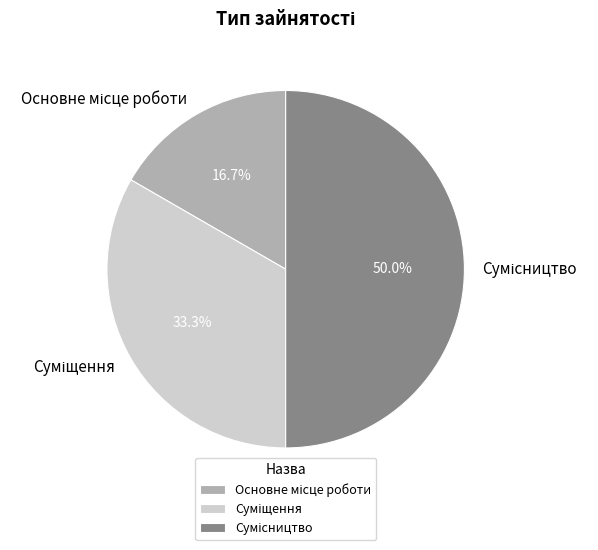

Which category has the biggest portion of the pie?

Сумісництво